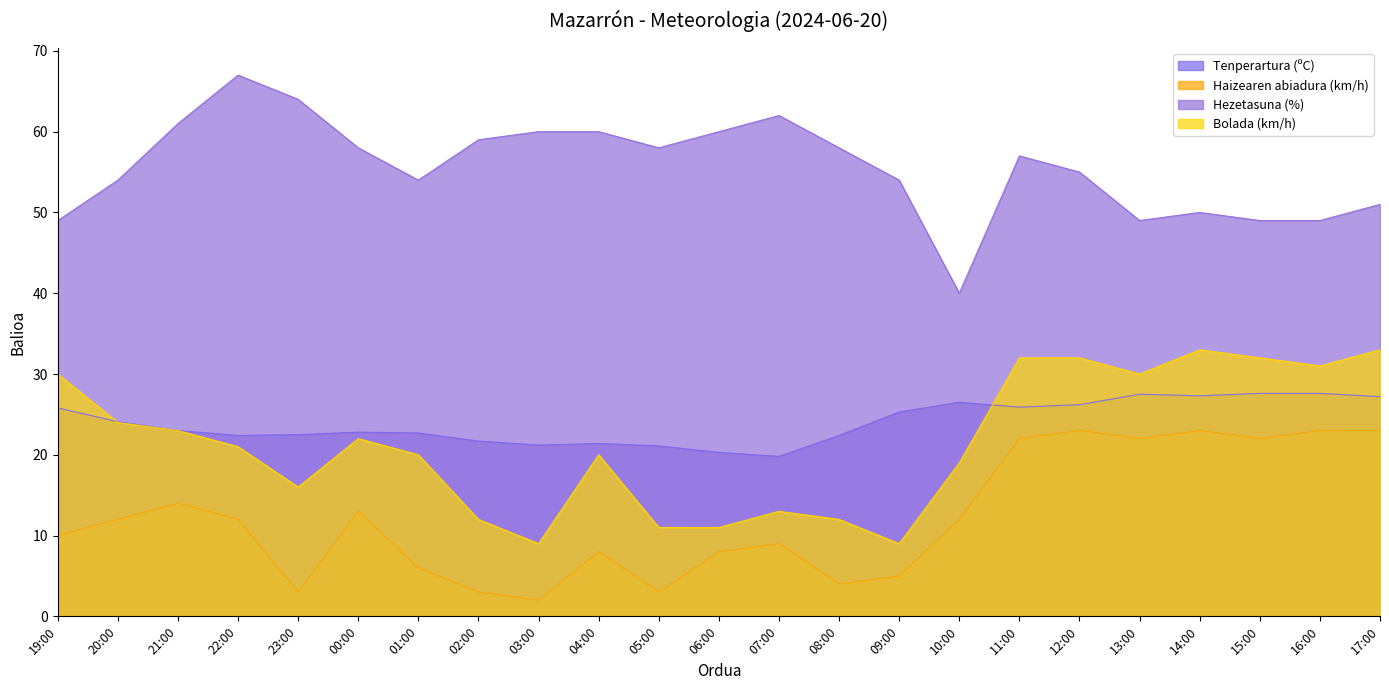

Count the number of categories in the chart.

23